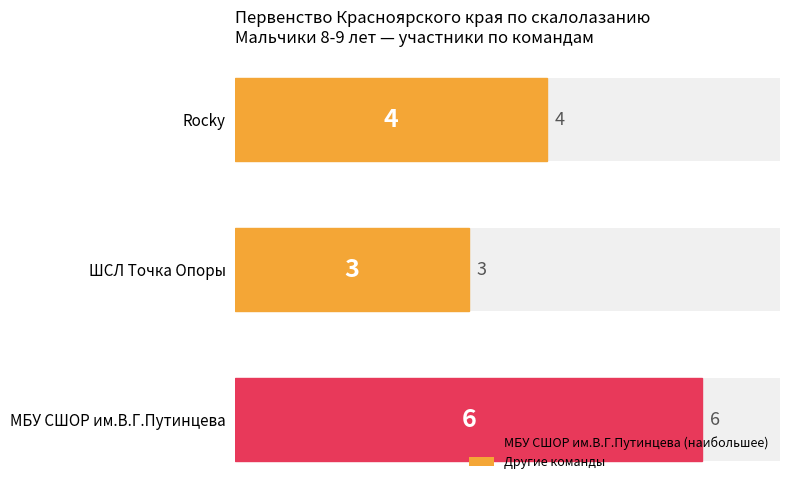

What is the label of the 3rd bar from the left?

Rocky